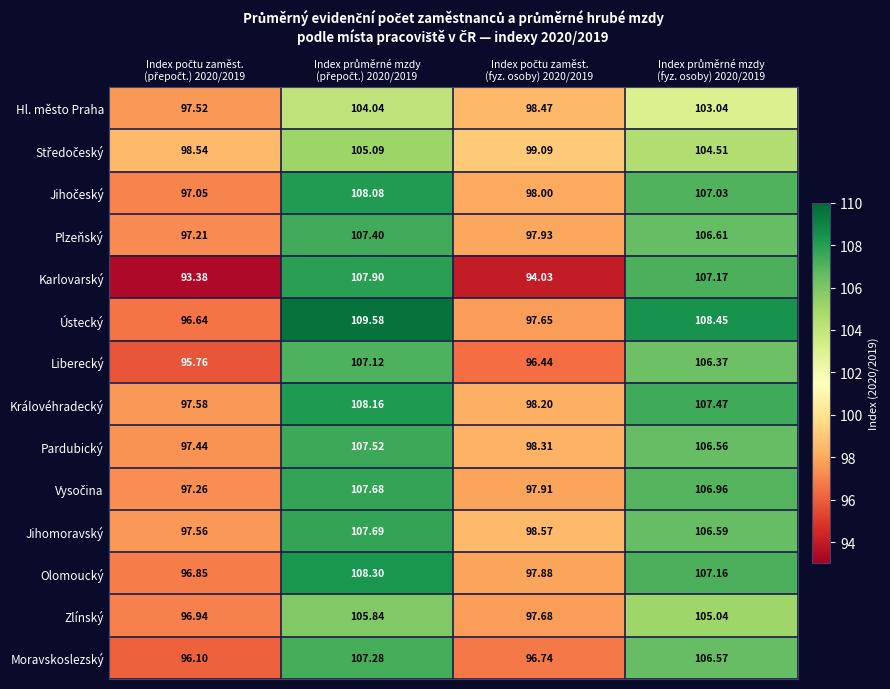

Which series has the widest spread of values?

Karlovarský